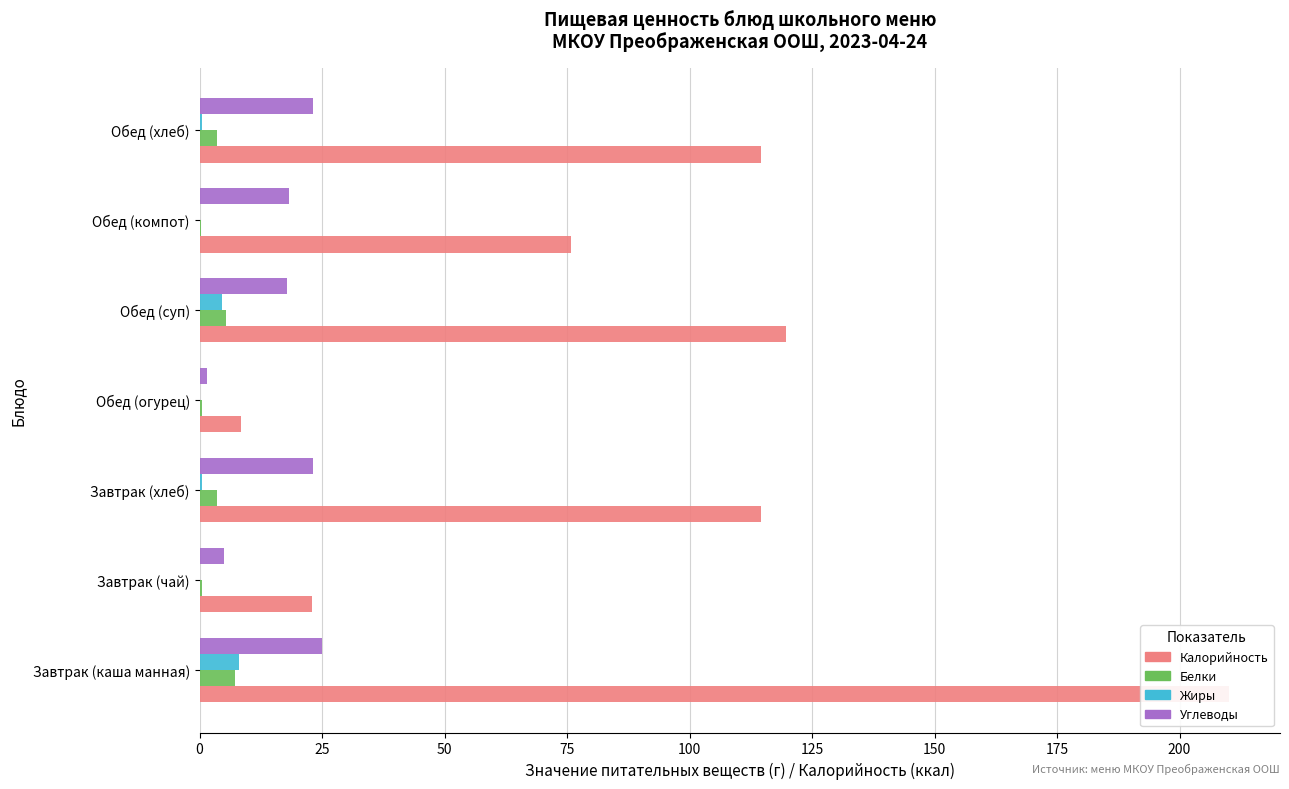

How many categories are shown in the chart?

7